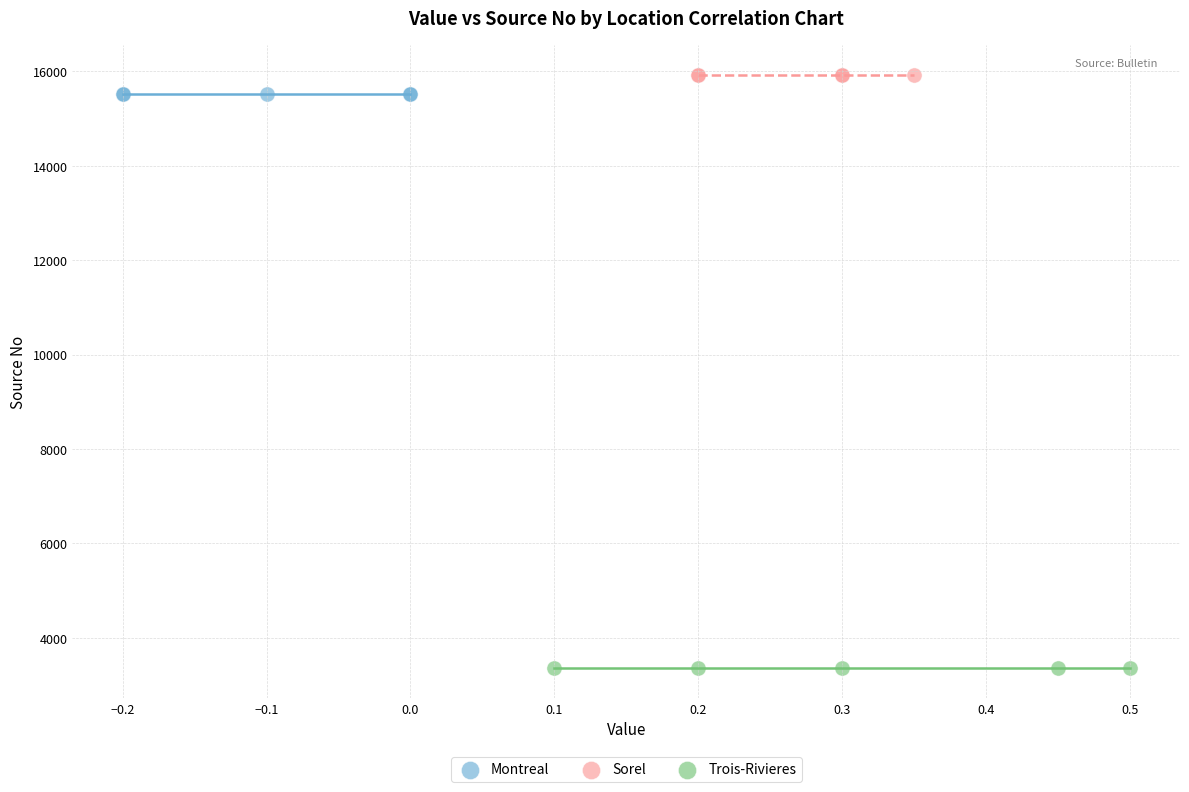

Which series contains the lowest Y value?

Trois-Rivieres